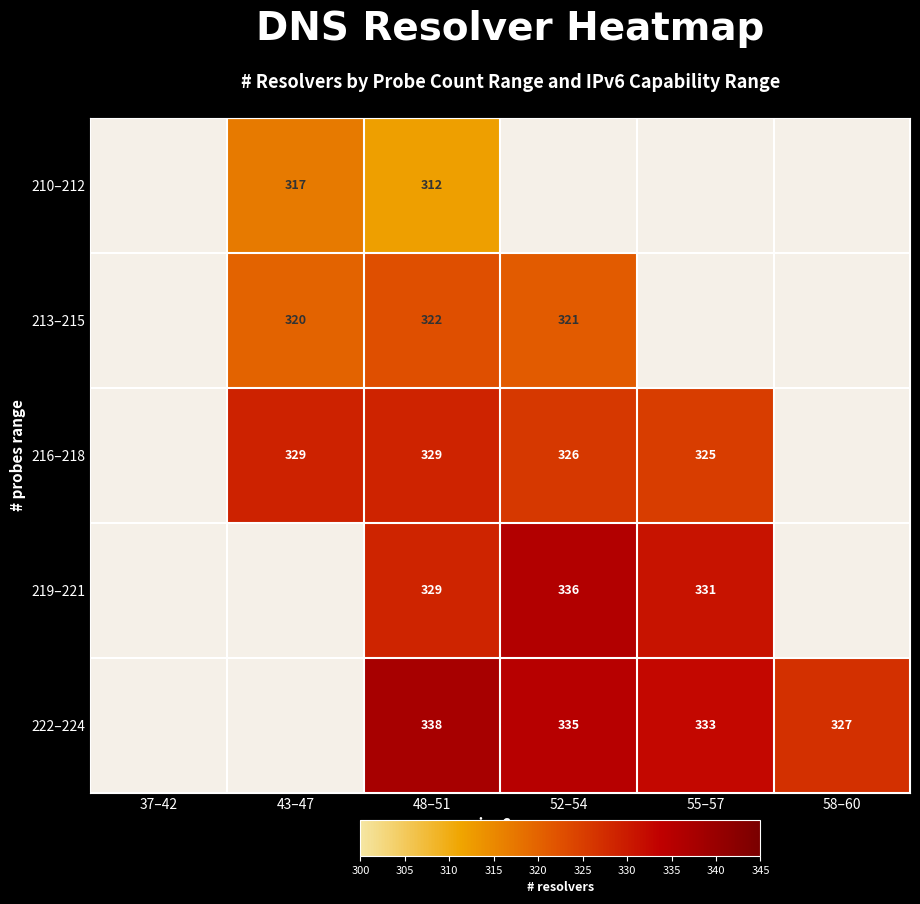

Is it true that 213–215 equals 321 at 52–54?

True